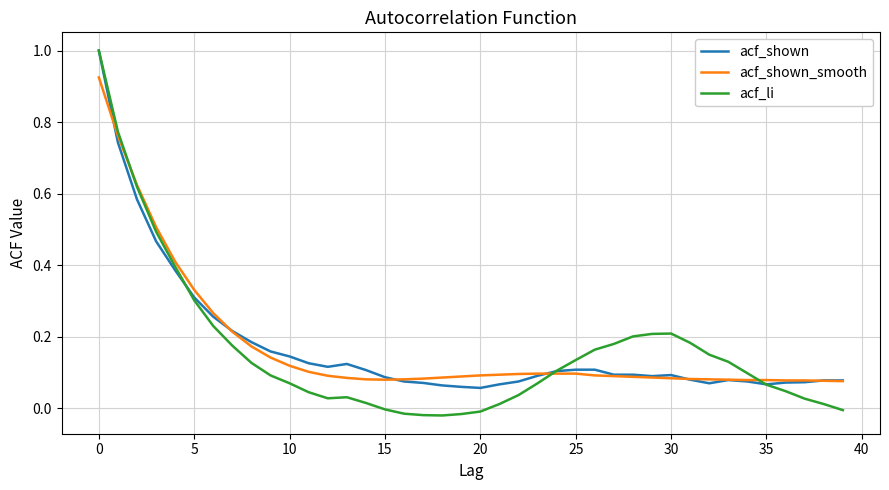

What is the maximum value shown in the chart?

1.0